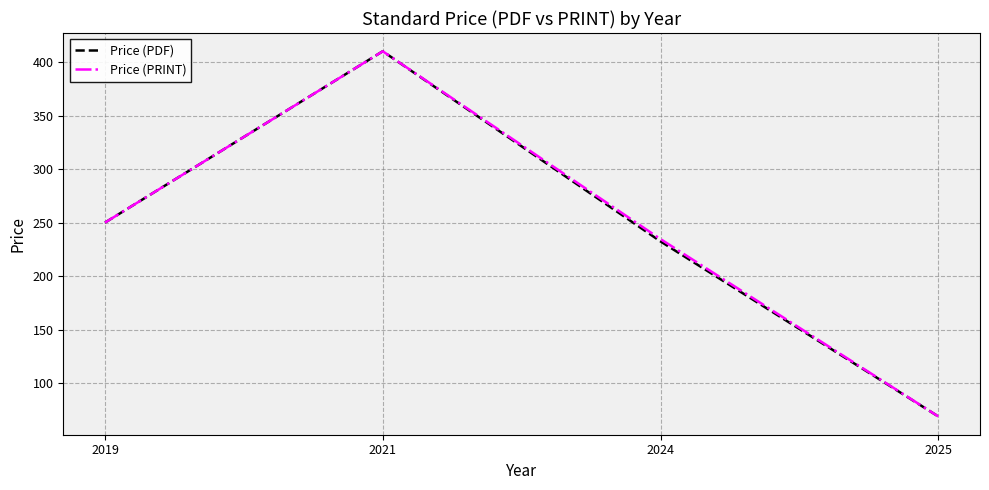

At how many categories does at least one series exceed 123?

3